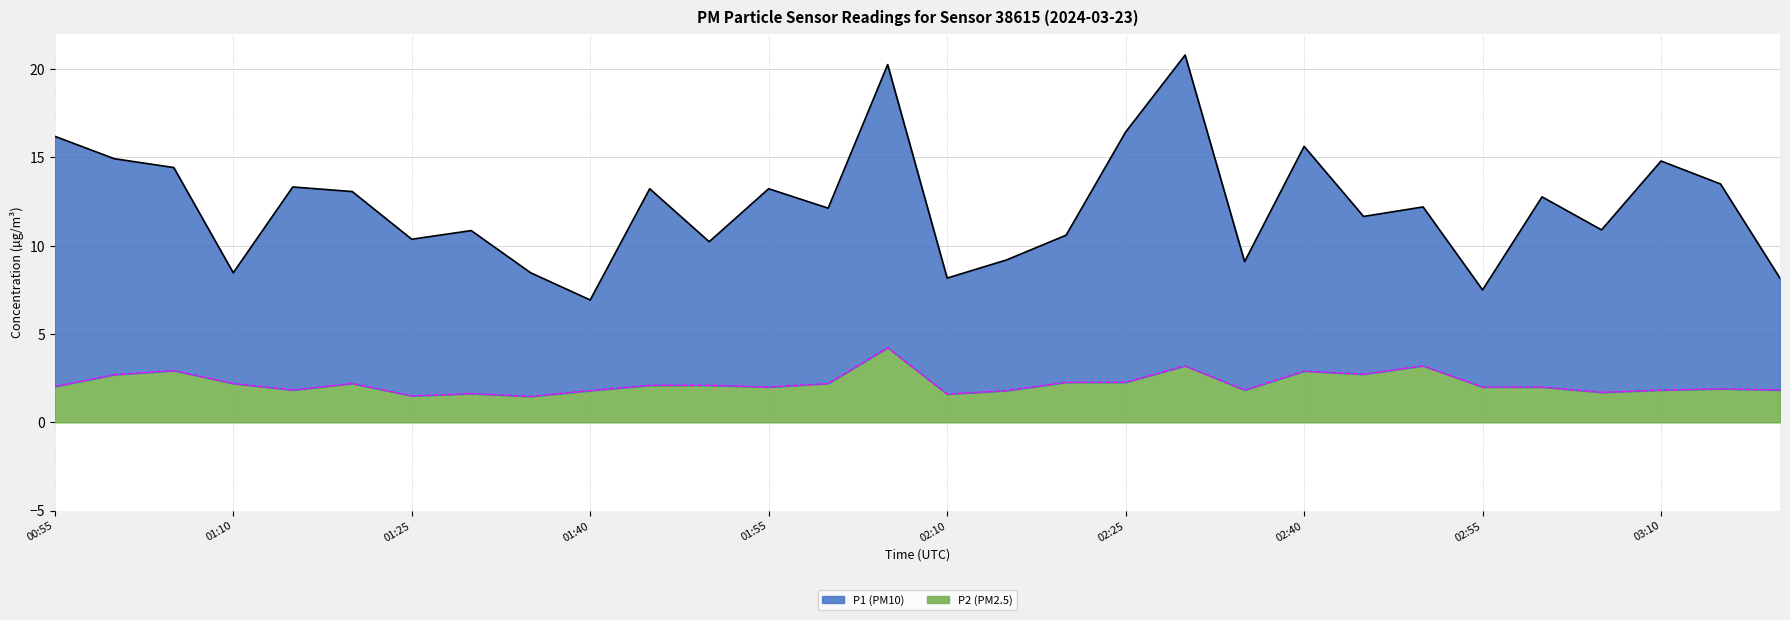

What is the label of the 8th point from the right?

02:45